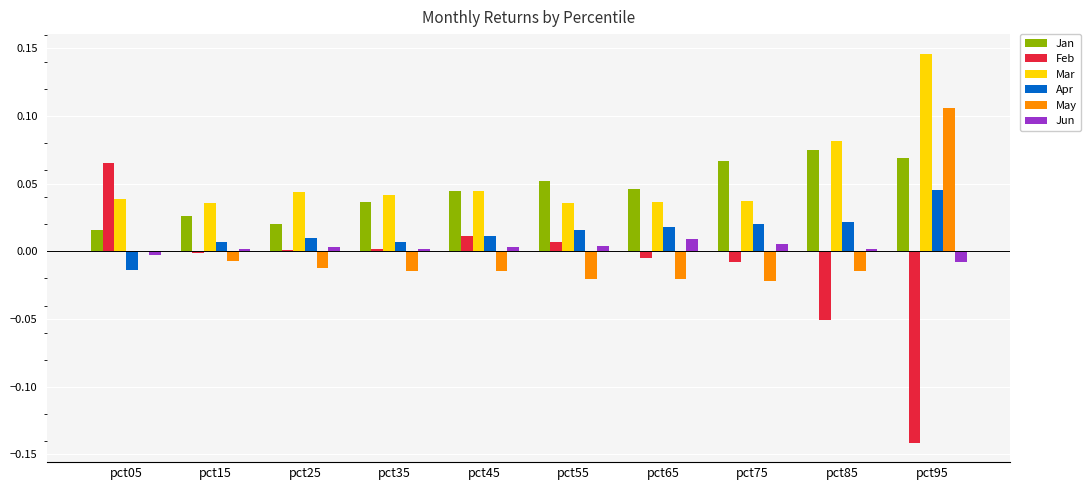

The May series shows -0.0 at pct15. True or false?

True